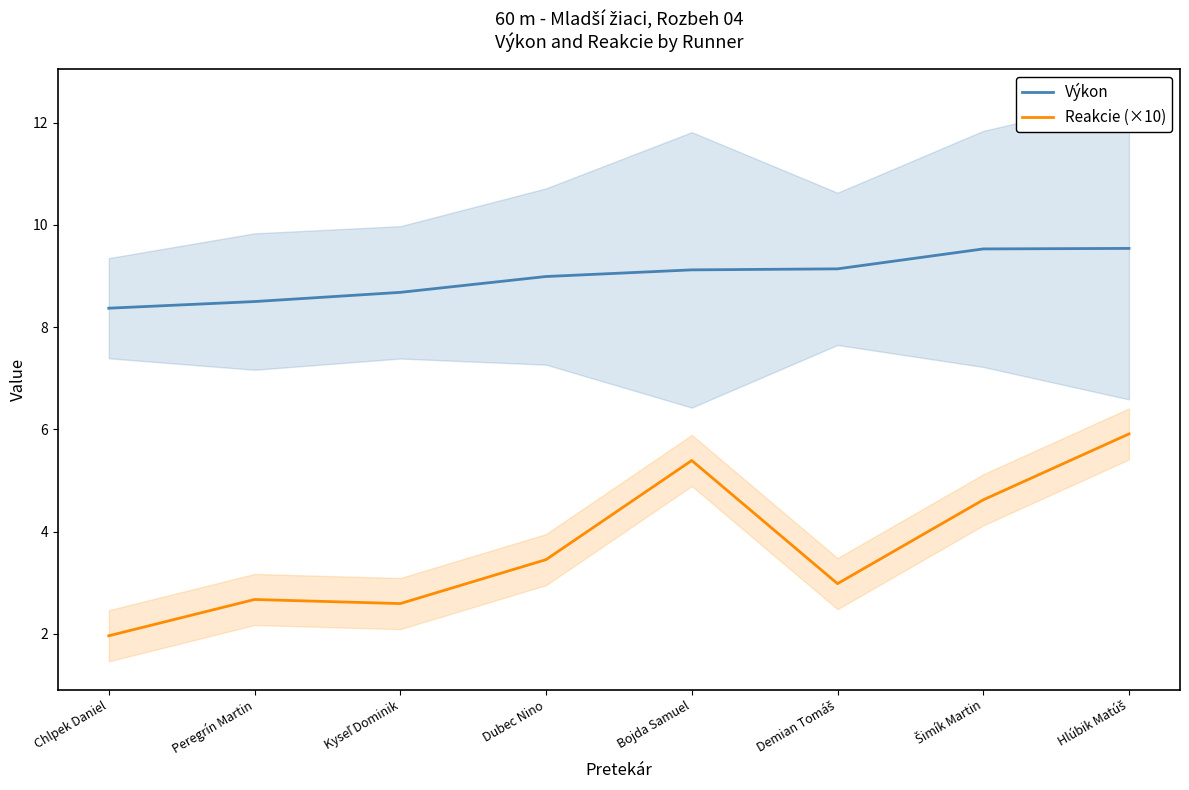

Does the chart have visible grid lines?

No